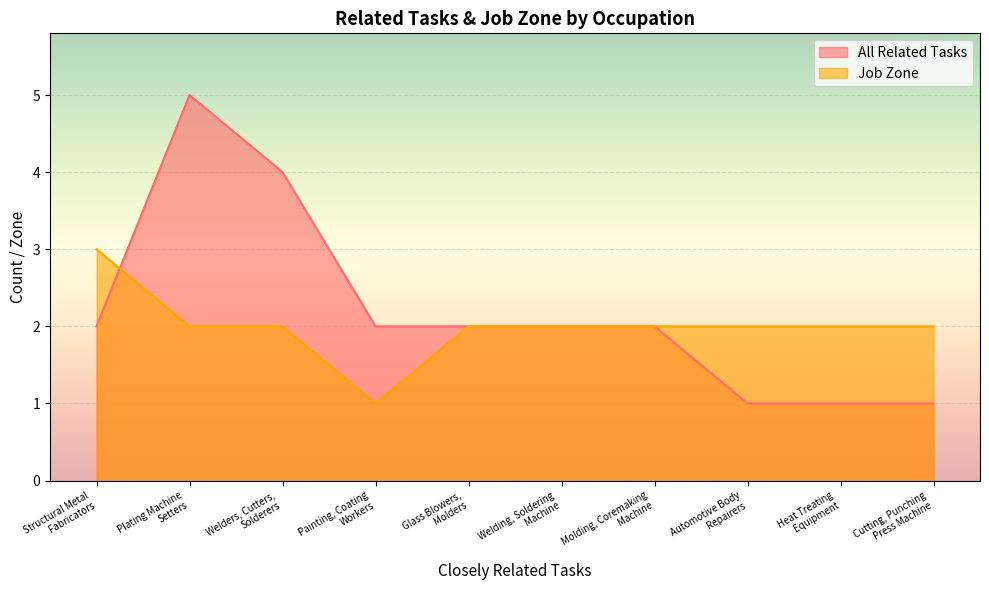

At how many categories does at least one series exceed 1?

10